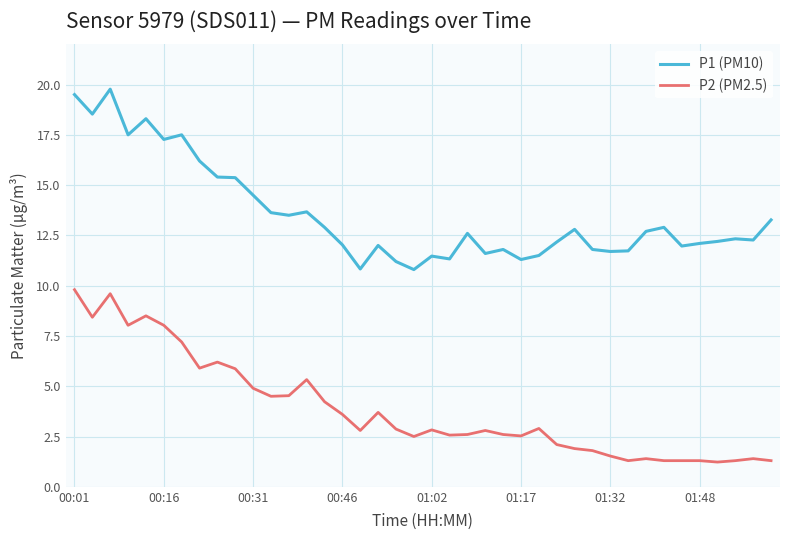

What is the average value of the P2 (PM2.5) series?

3.9